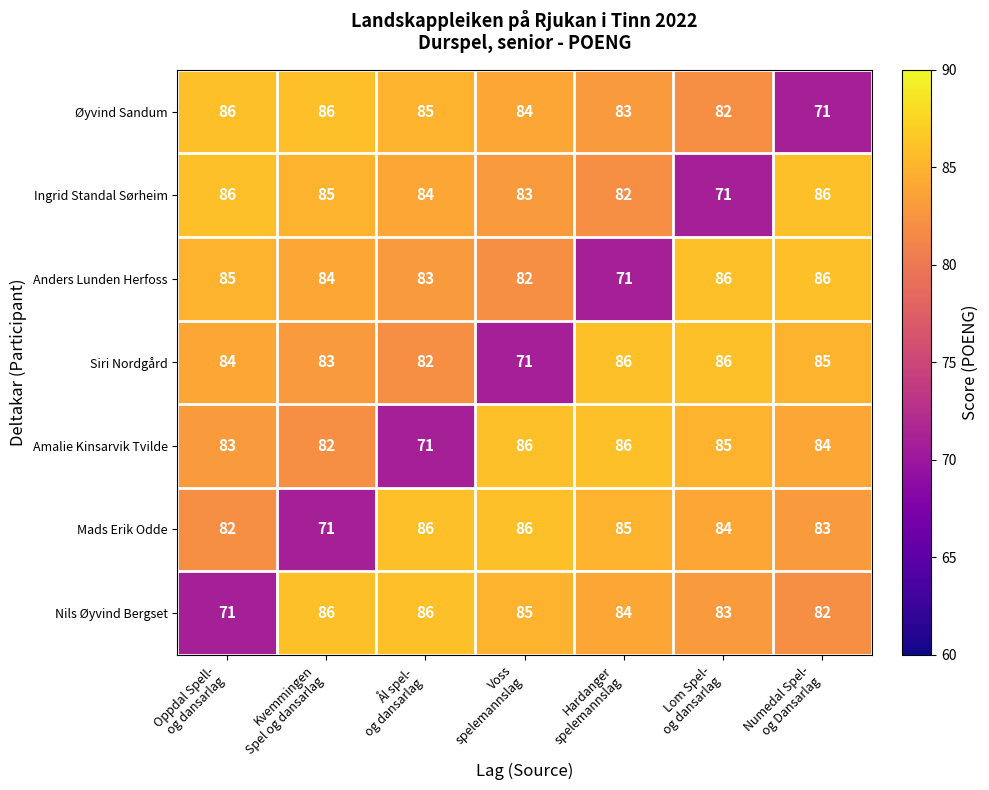

What is the difference between the second highest and minimum values in the Øyvind Sandum series?

15